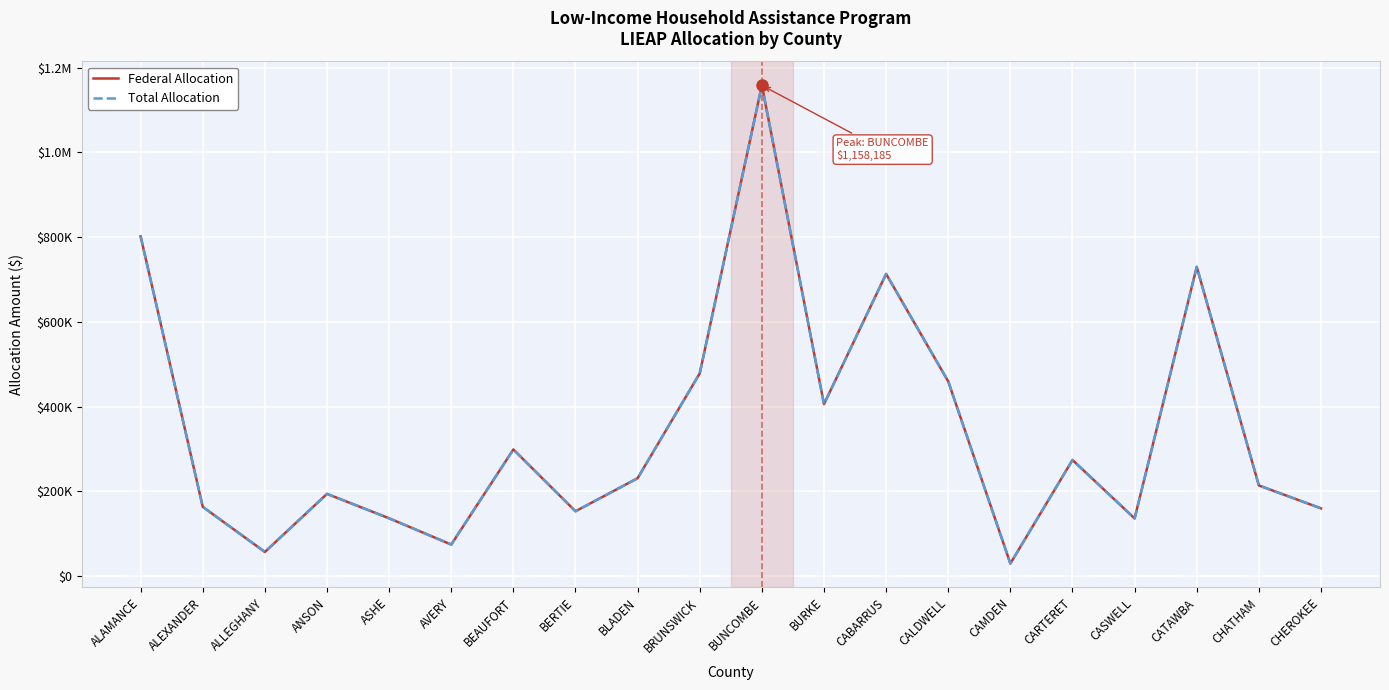

True or false: Total Allocation and Federal Allocation intersect in this chart.

False